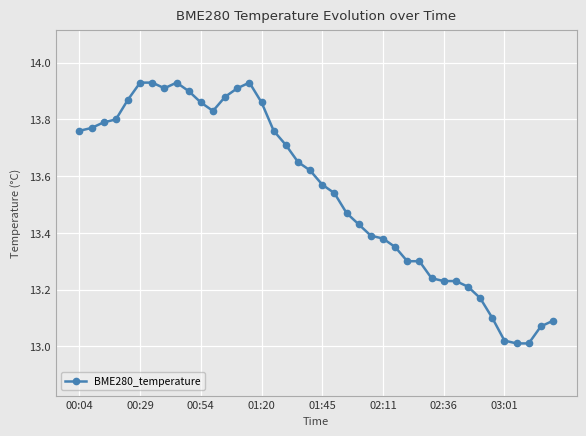

What is the difference between the maximum and minimum values?

0.9